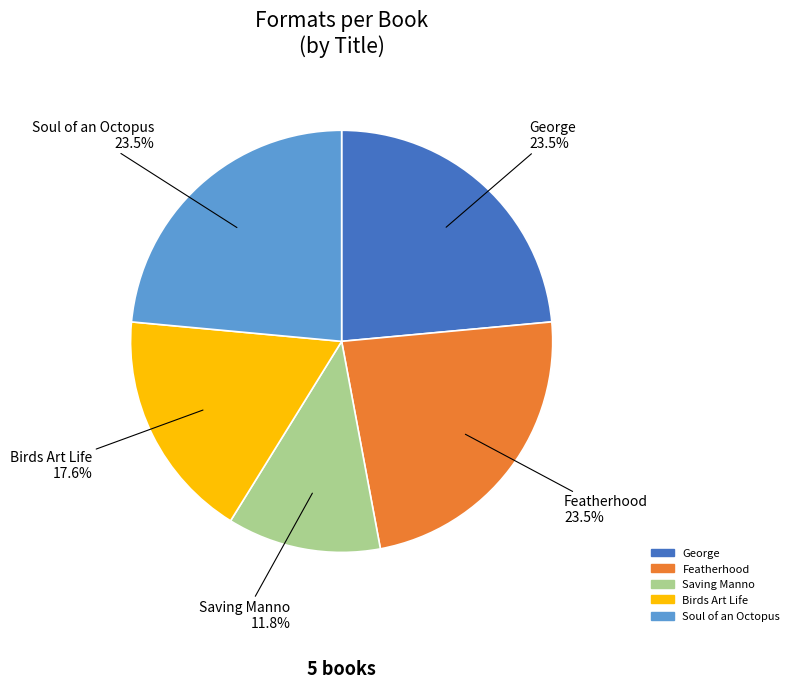

Is Soul of an Octopus the majority of the pie?

No